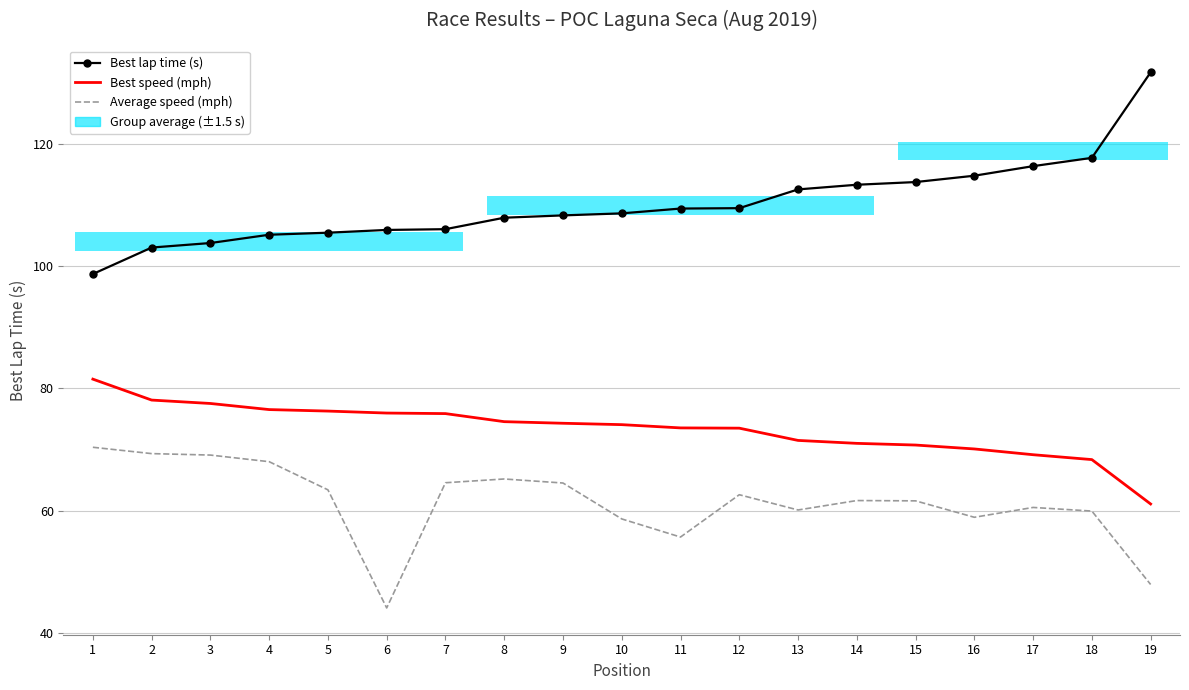

Is this an area chart (filled region under the line)?

No